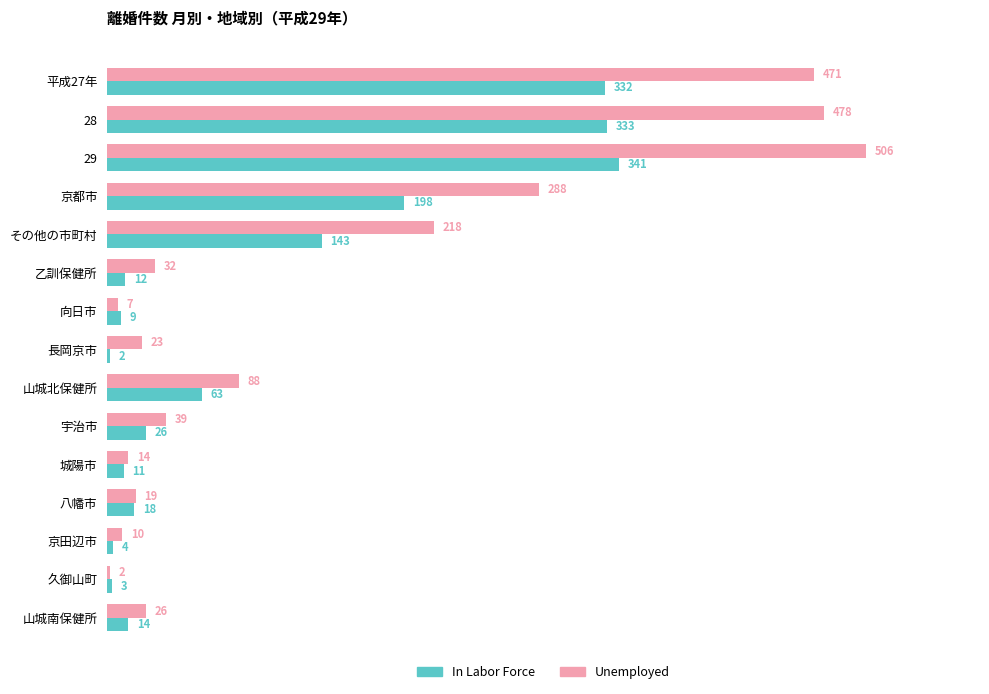

At how many categories does at least one series exceed 182?

5